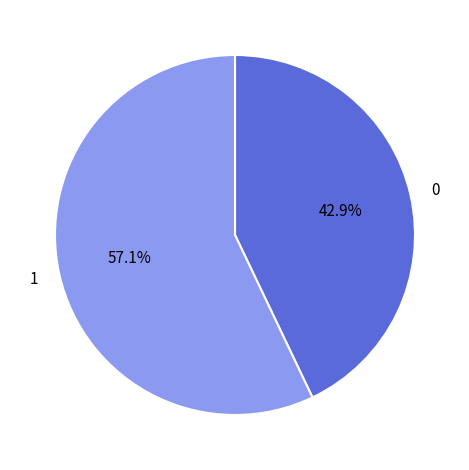

Which category accounts for the majority?

1